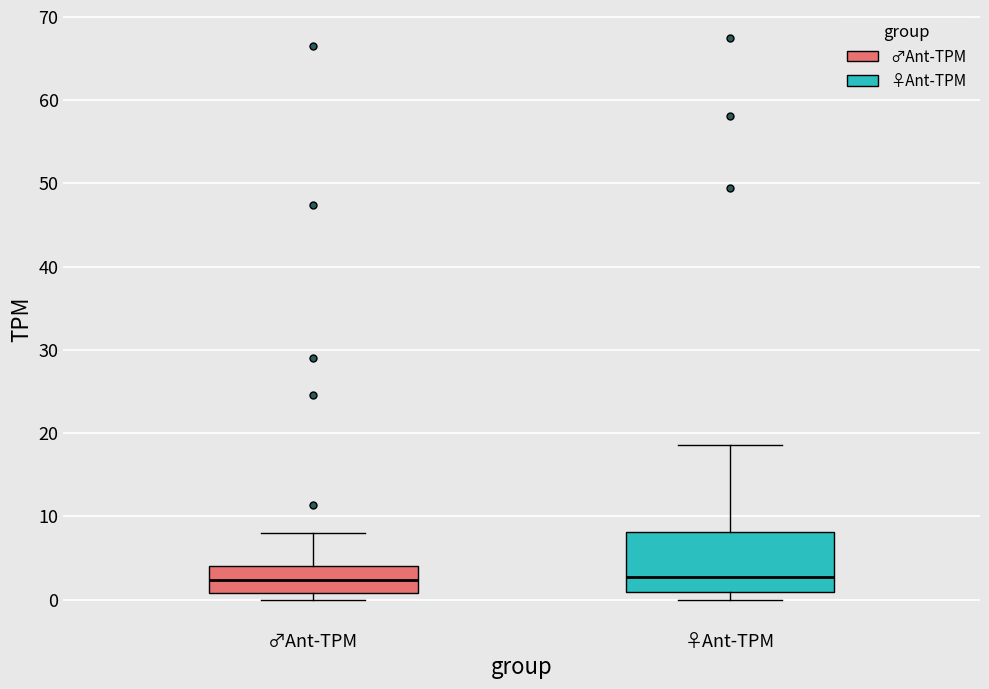

Reading left to right, read every box against the y-axis: the position of its median line, the range the box covers, and the ends of its whiskers. The values are not printed on the chart, so give them approximately, as read against the axis.

♂Ant-TPM: median 2, box 1 to 4, whiskers 0 to 8
♀Ant-TPM: median 3, box 1 to 8, whiskers 0 to 19